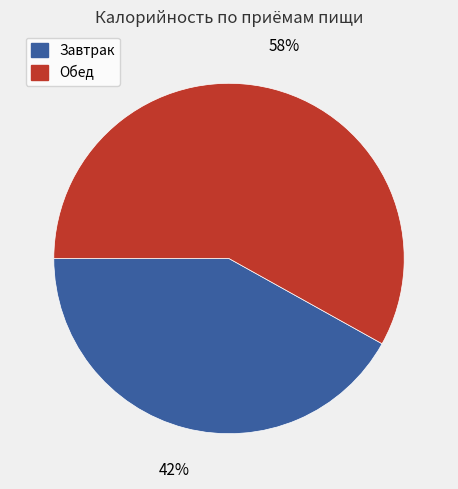

How many segments does this pie chart have?

2